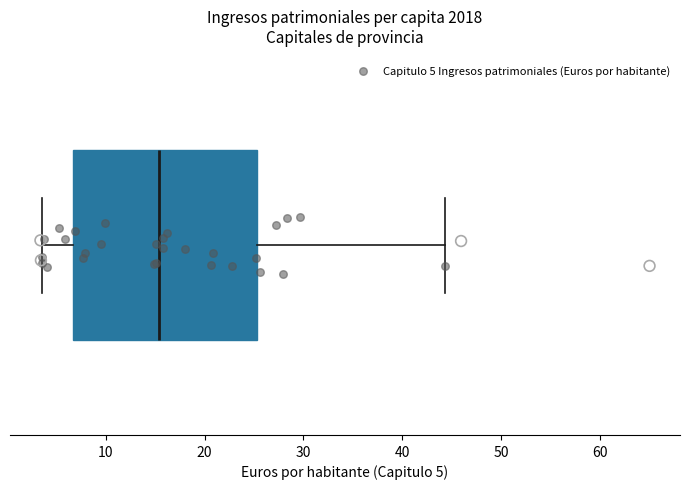

Transcribe this box plot: give where the median line is, the range the box spans, and where the two whiskers end, as read against the x-axis. The values are not printed on the chart, so give them approximately, as read against the axis.

median 15, box 7 to 25, whiskers 3 to 44